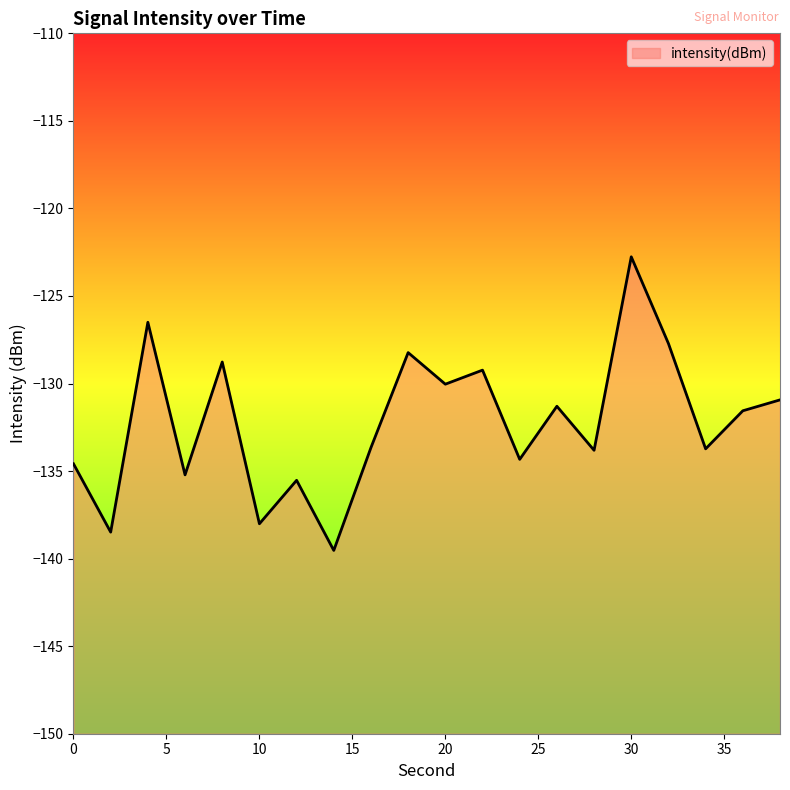

What is the smallest value displayed?

-139.5